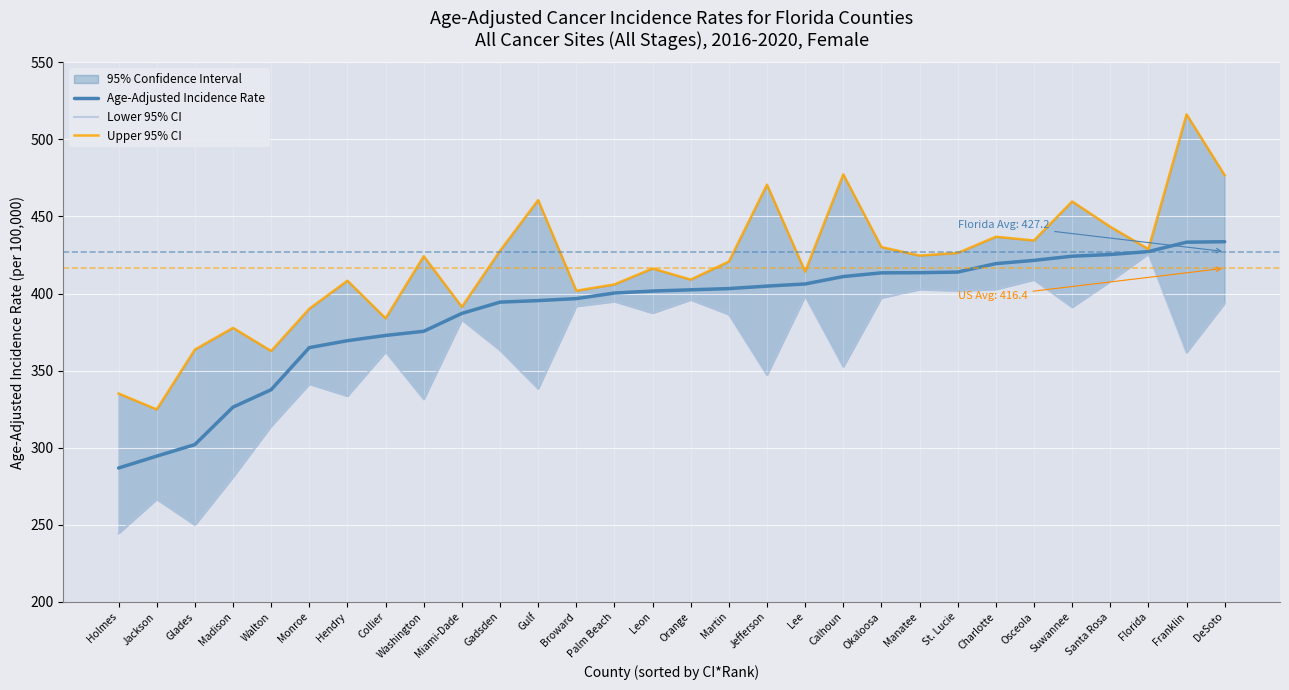

What position from the right is Jackson?

29